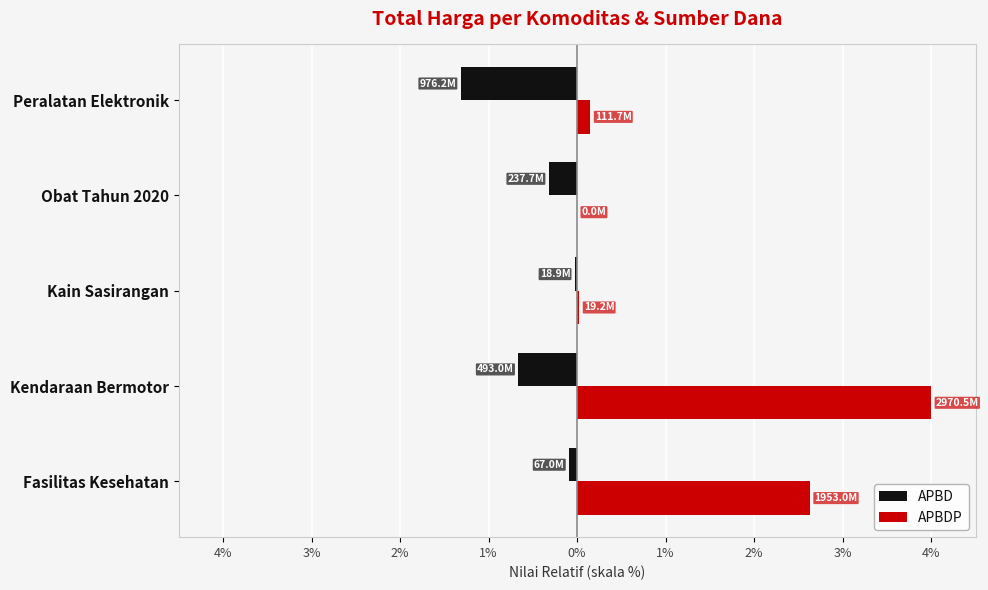

What are all the series names shown in the legend?

APBD, APBDP